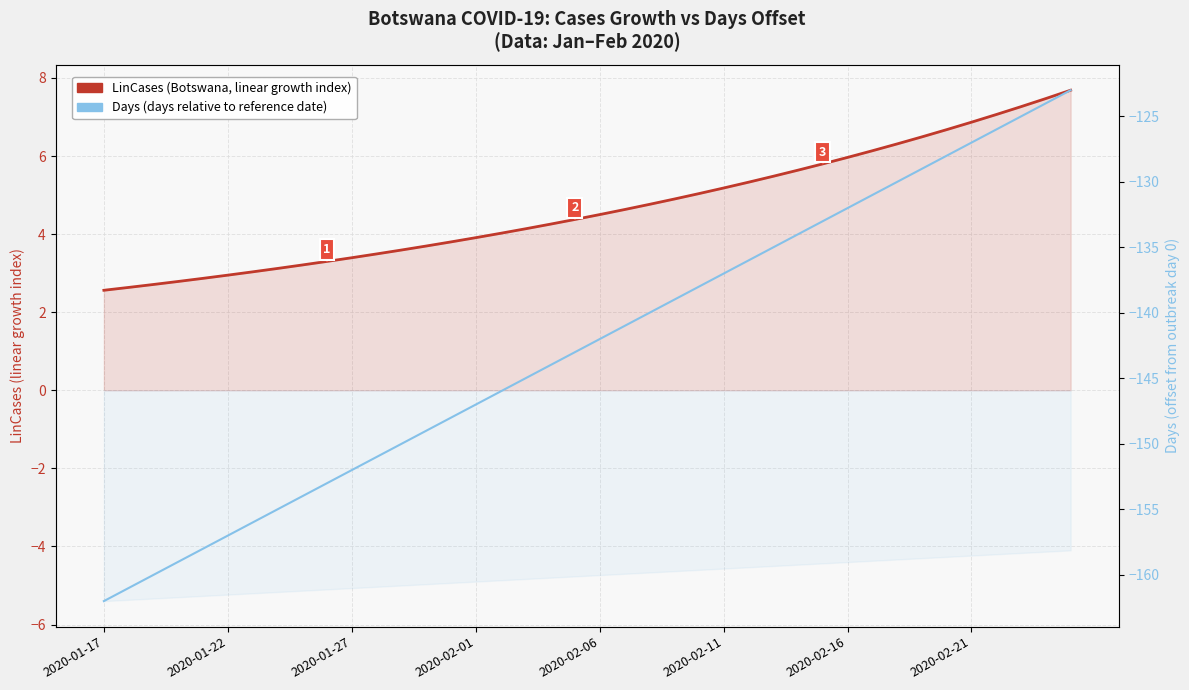

What is the average value of the Days (relative to reference) series?

-142.5